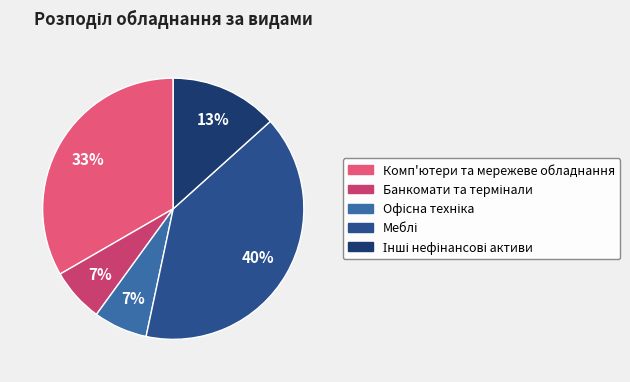

What is the largest slice in the pie chart?

Меблі